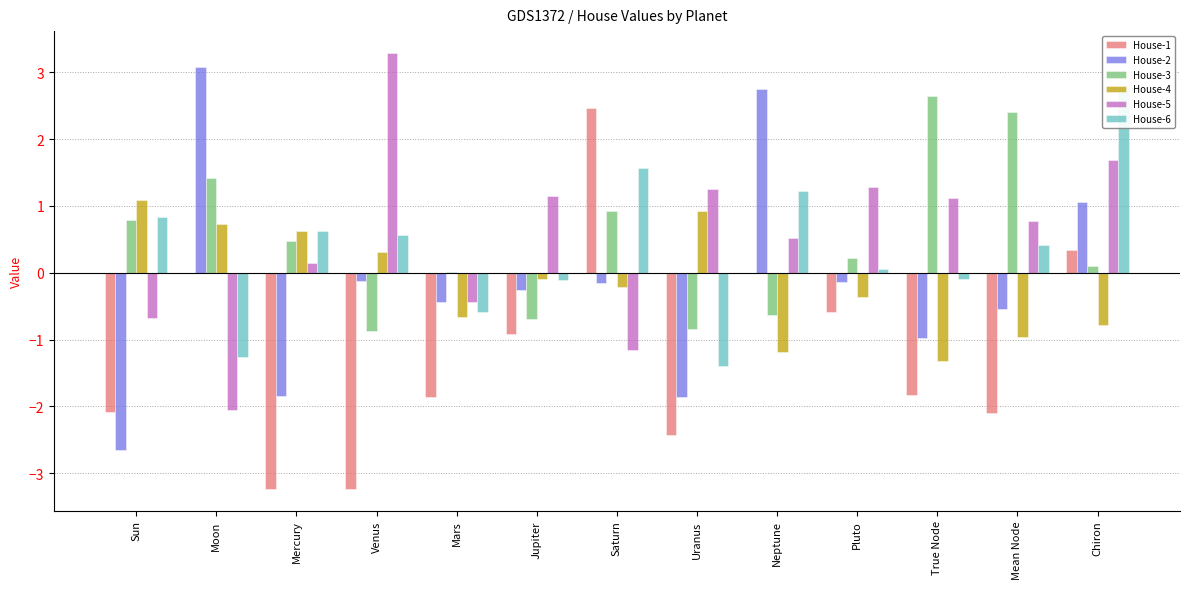

At how many categories does at least one series exceed 1?

11